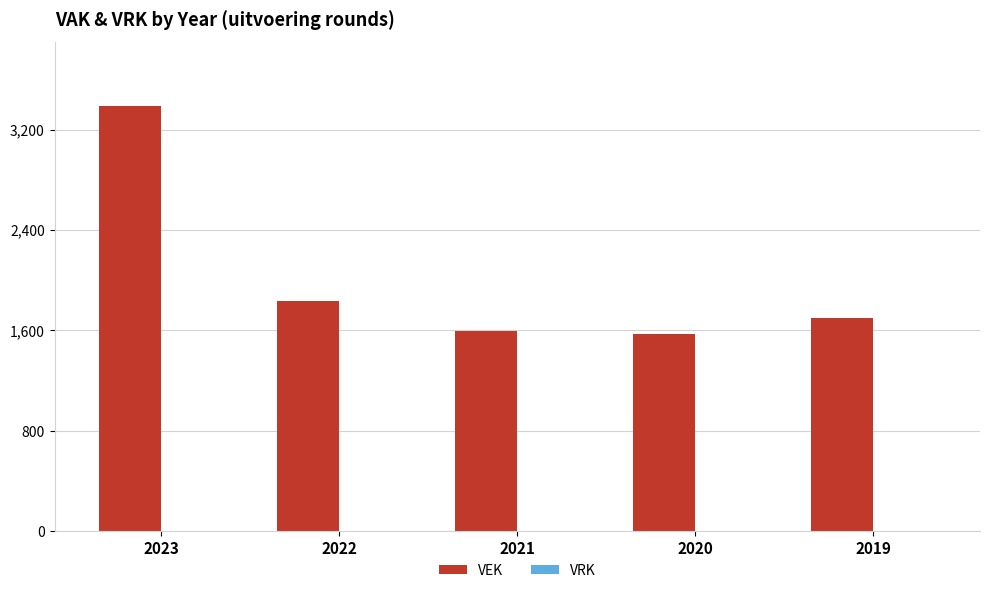

Is it true that the value at 2023 is 4444?

False